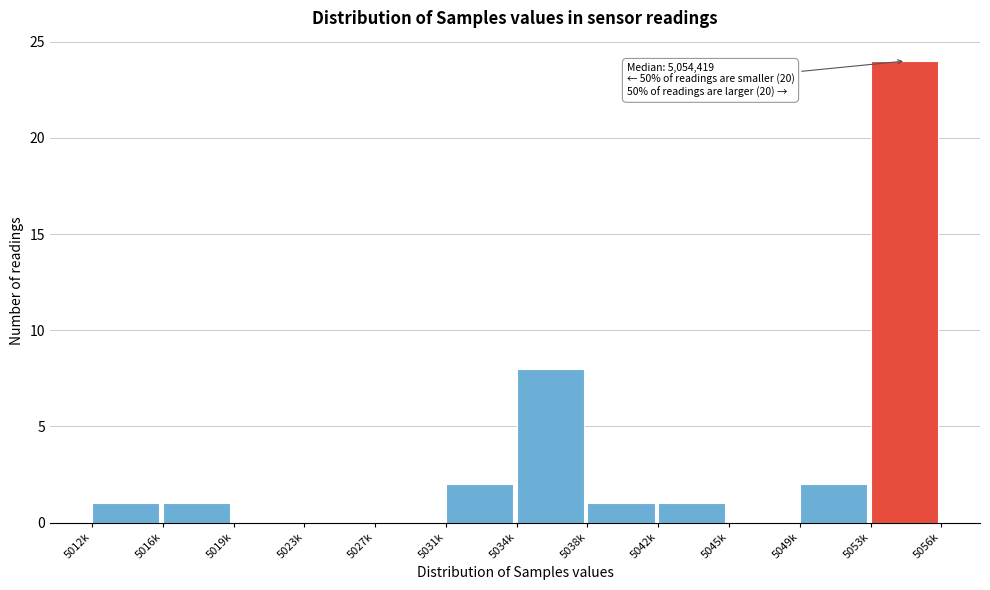

Reading left to right, extract all data points from this chart.

5012k=1	5016k=1	5019k=0	5023k=0	5027k=0	5031k=2	5034k=8	5038k=1	5042k=1	5045k=0	5049k=2	5053k=24